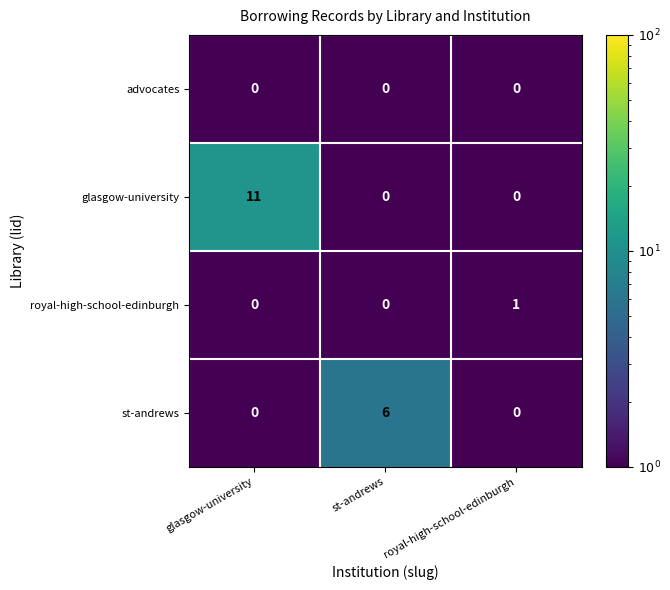

Which series has the widest spread of values?

glasgow-university